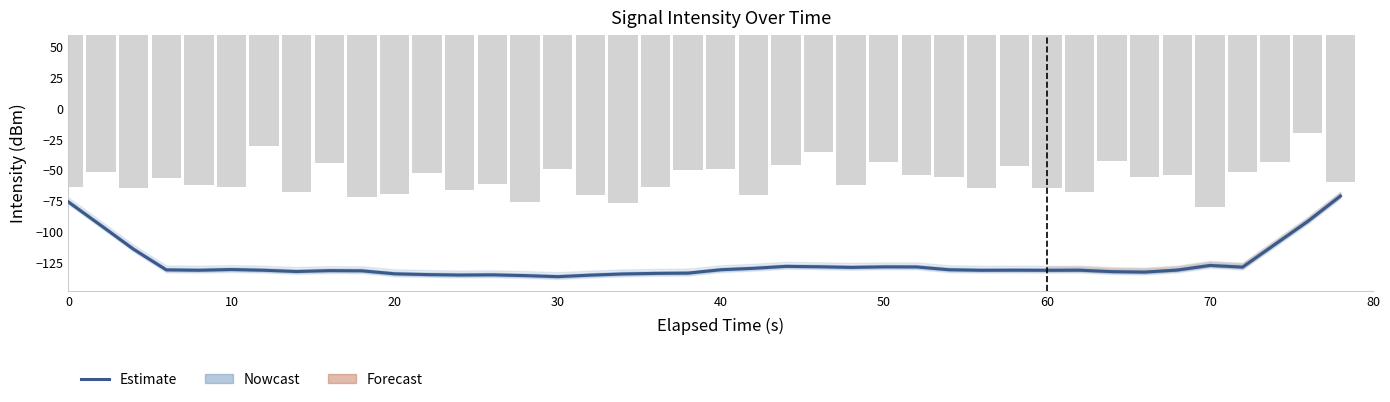

What is the maximum value shown in the chart?

-70.9